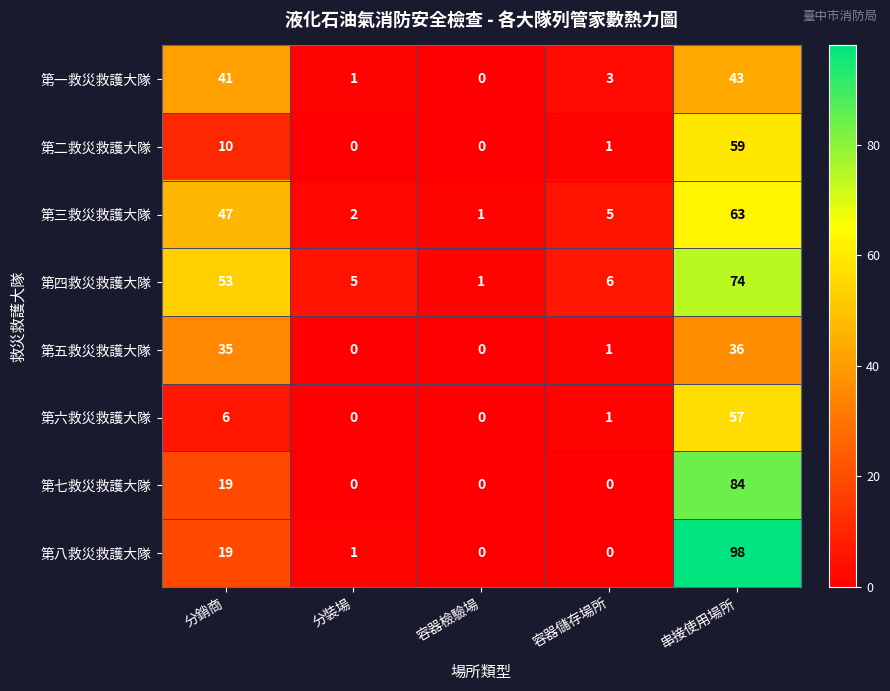

Is it true that 第六救災救護大隊 equals 2 at 容器儲存場所?

False